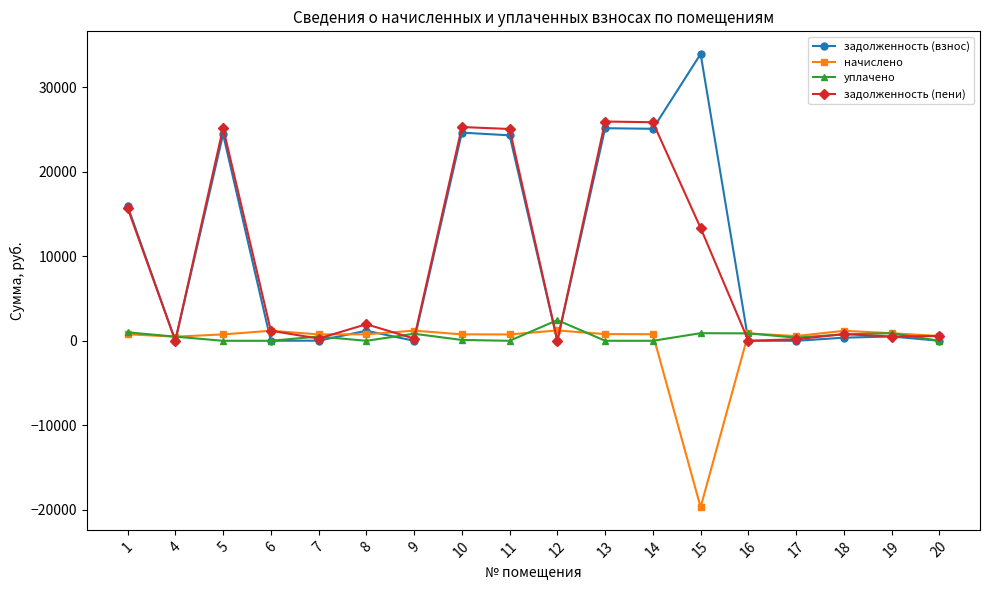

What is the minimum value shown in the chart?

-19689.0